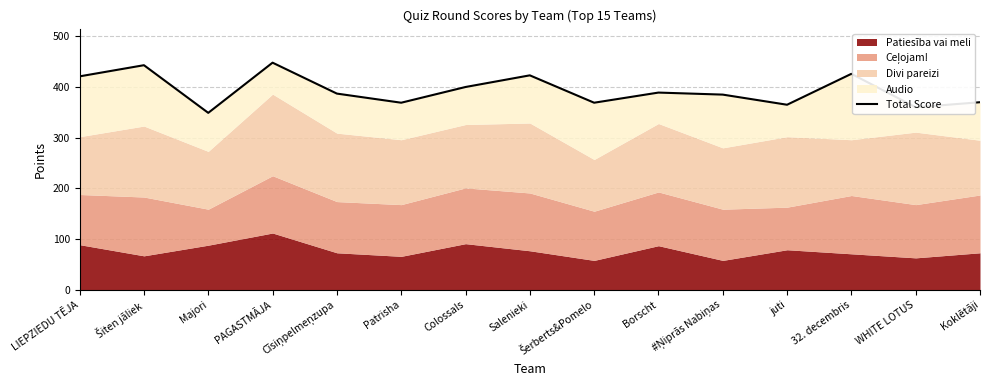

The value at Majori is 135. True or false?

False